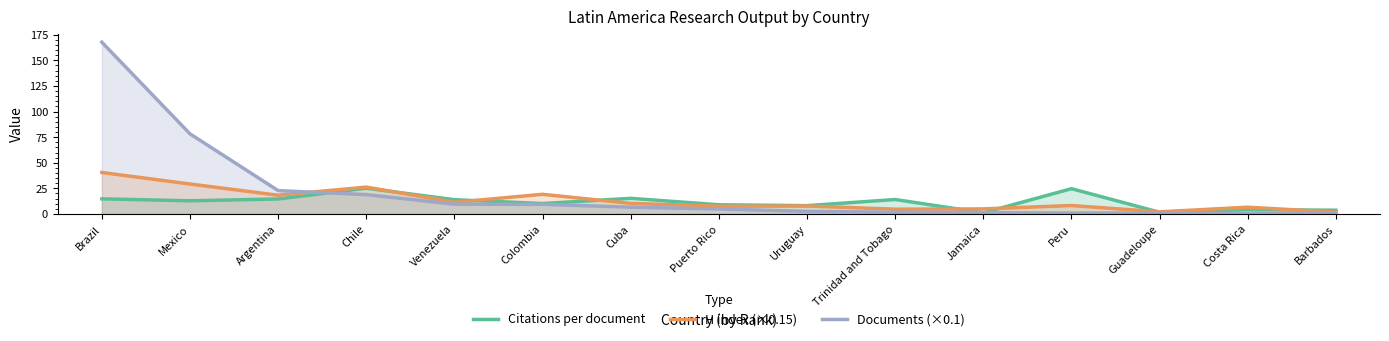

True or false: Citations per document has more than 2 interior local peaks.

True